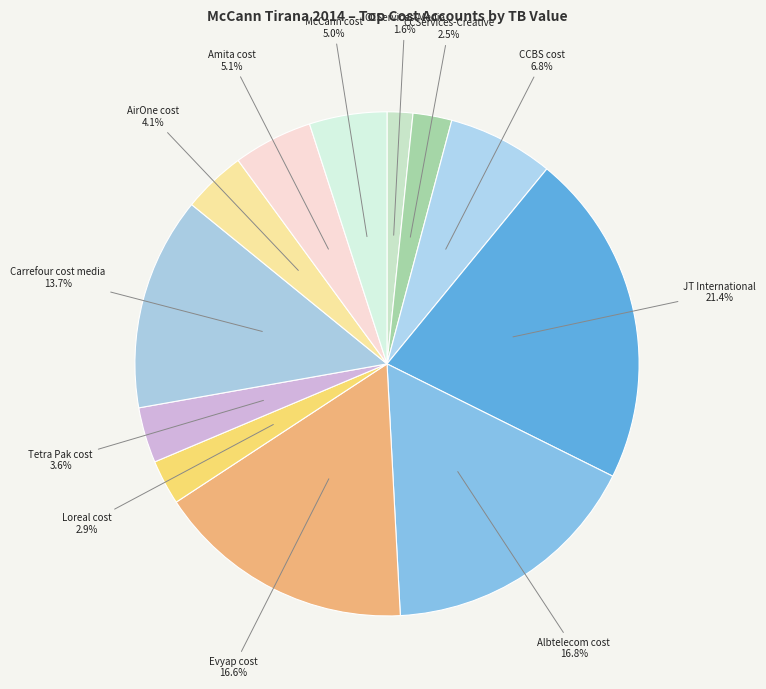

Does Loreal cost account for over 50% of the chart?

No